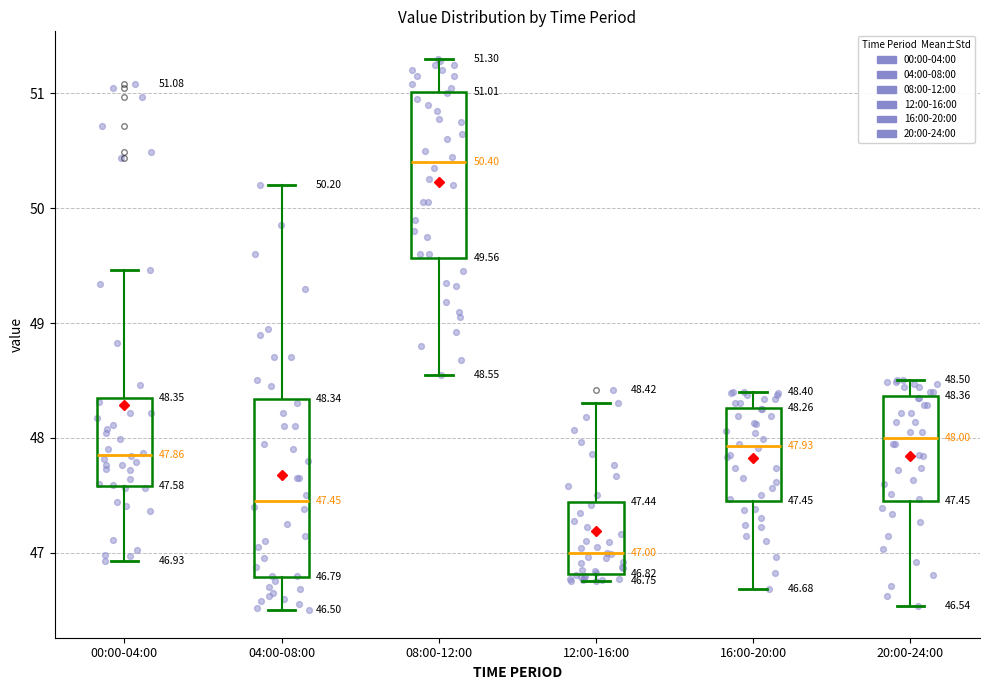

Which box has the highest median line?

08:00-12:00